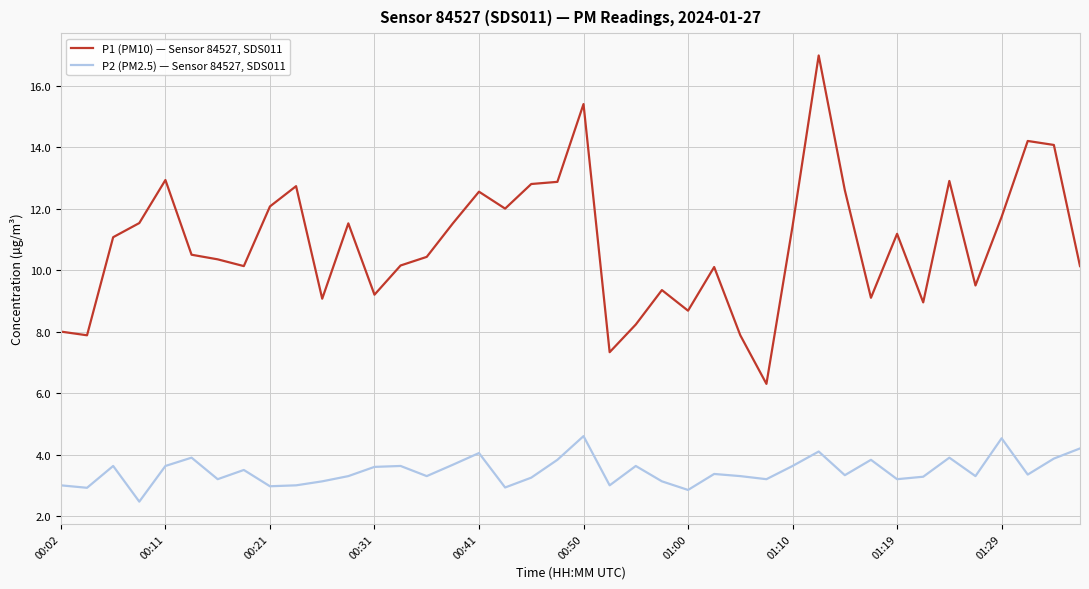

What is the maximum value shown in the chart?

17.0